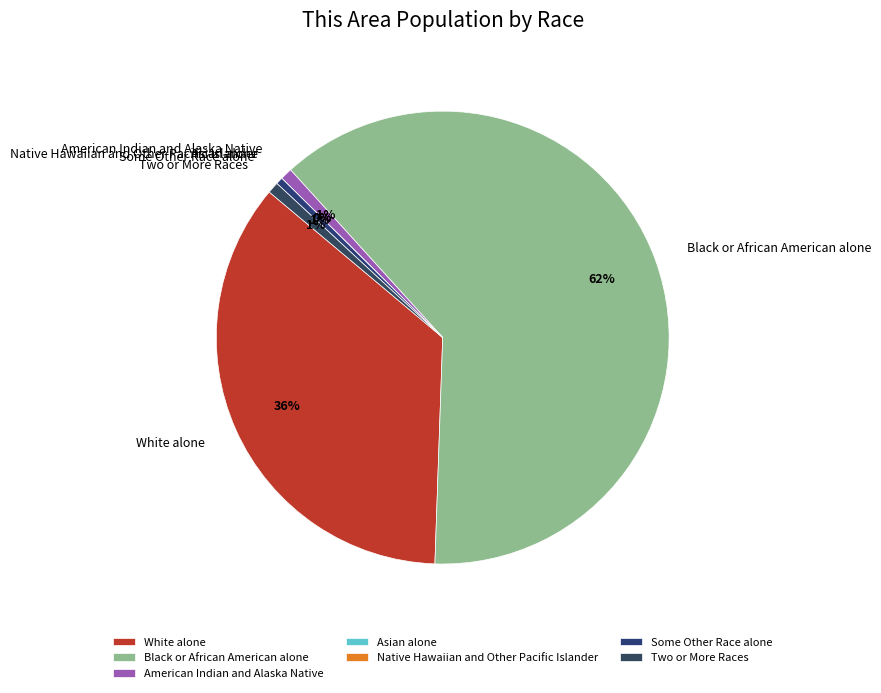

What is the largest slice in the pie chart?

Black or African American alone